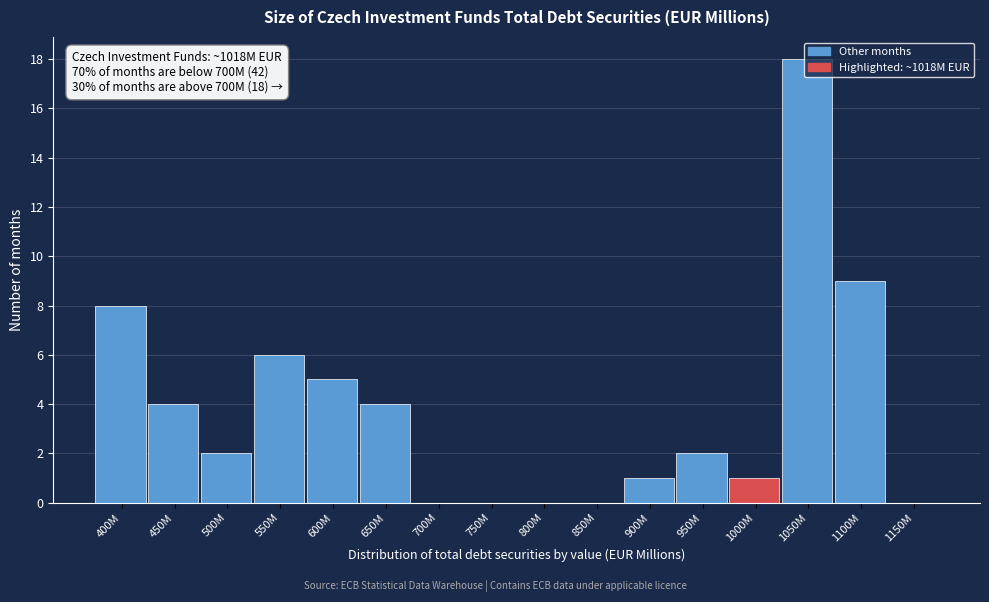

What is the sum of all values?

60